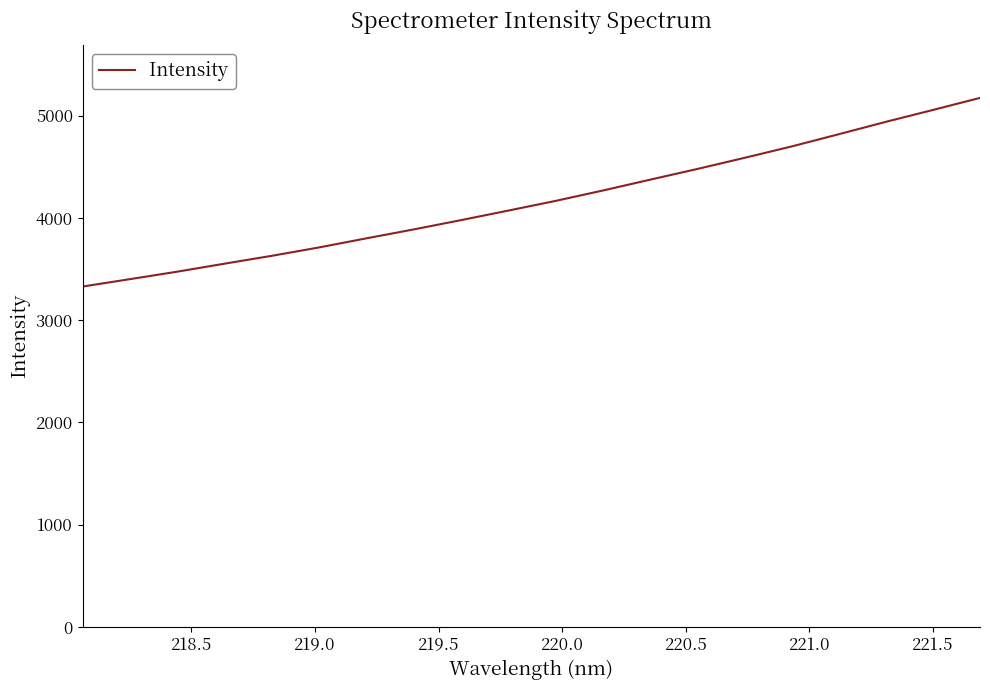

What is the greatest value displayed?

5172.3